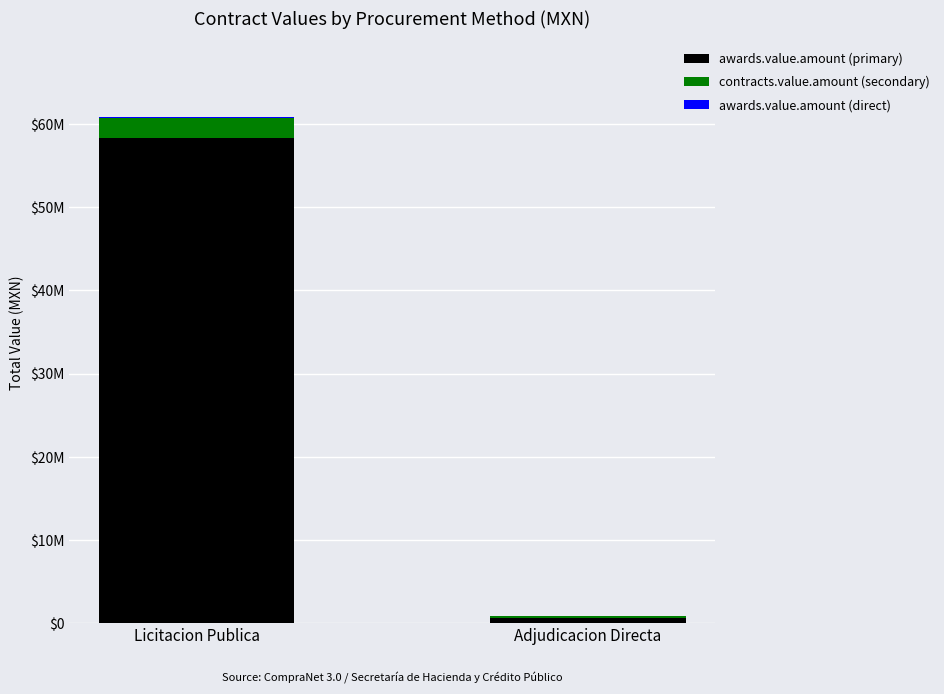

Does the chart contain stacked bars?

Yes